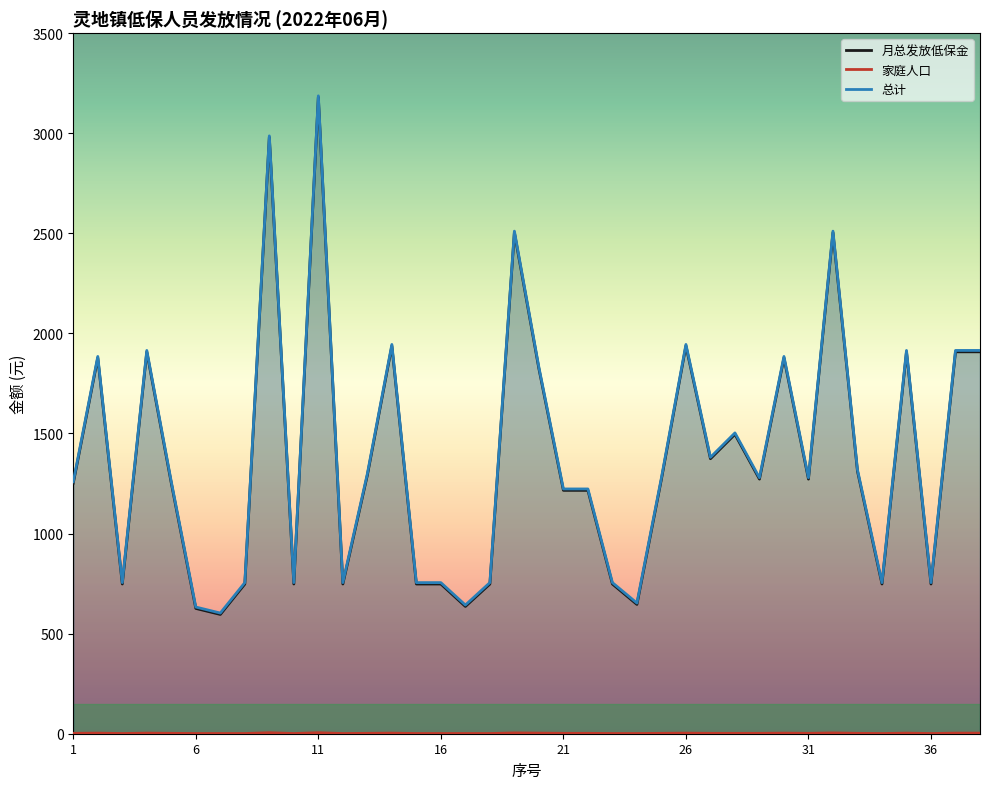

What are all the series names shown in the legend?

月总发放低保金, 家庭人口, 总计